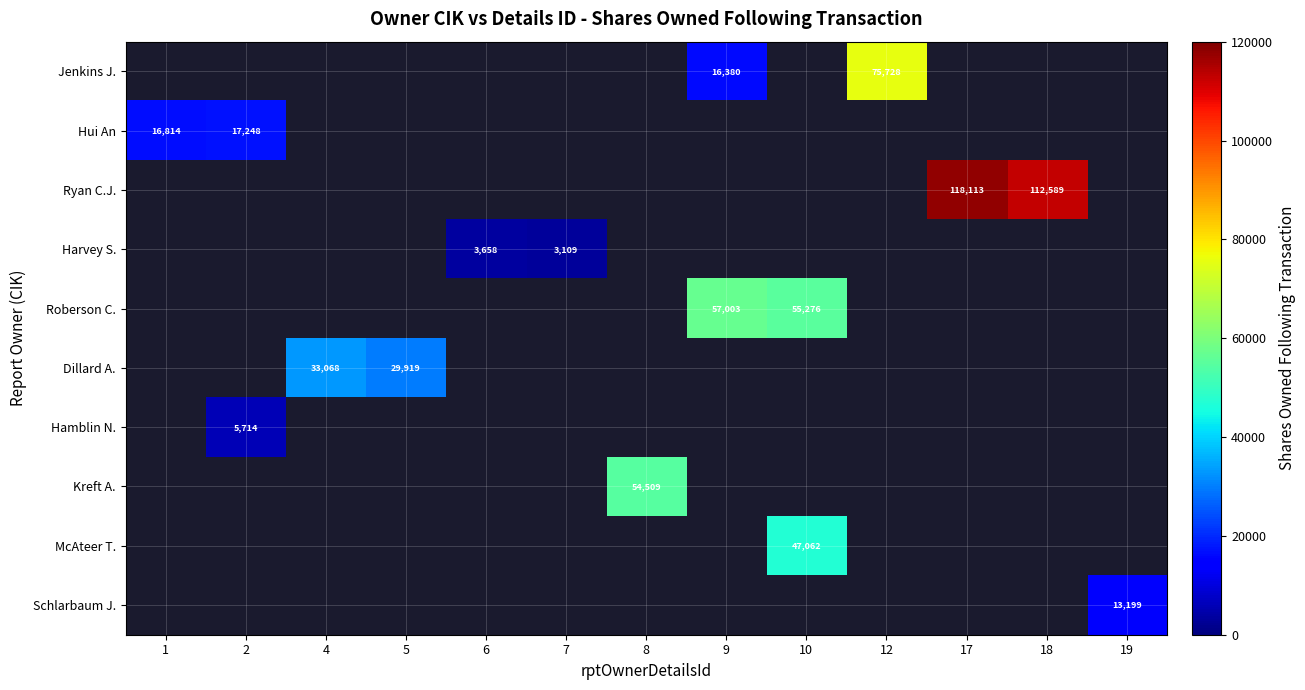

The Jenkins J. series shows 75728 at 12. True or false?

True